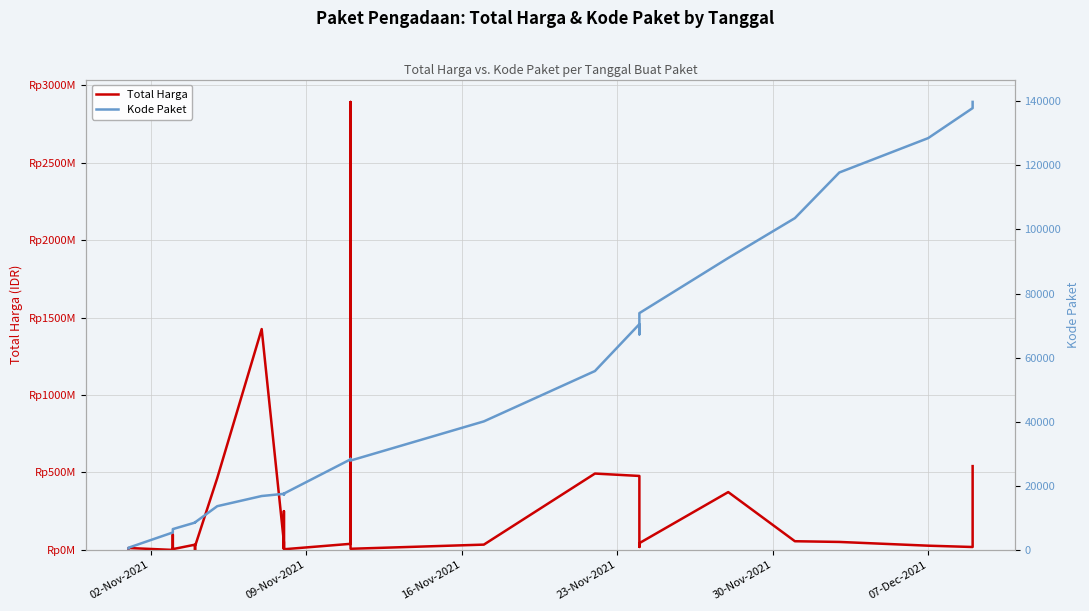

What is the sum of all Kode Paket values?

1313182